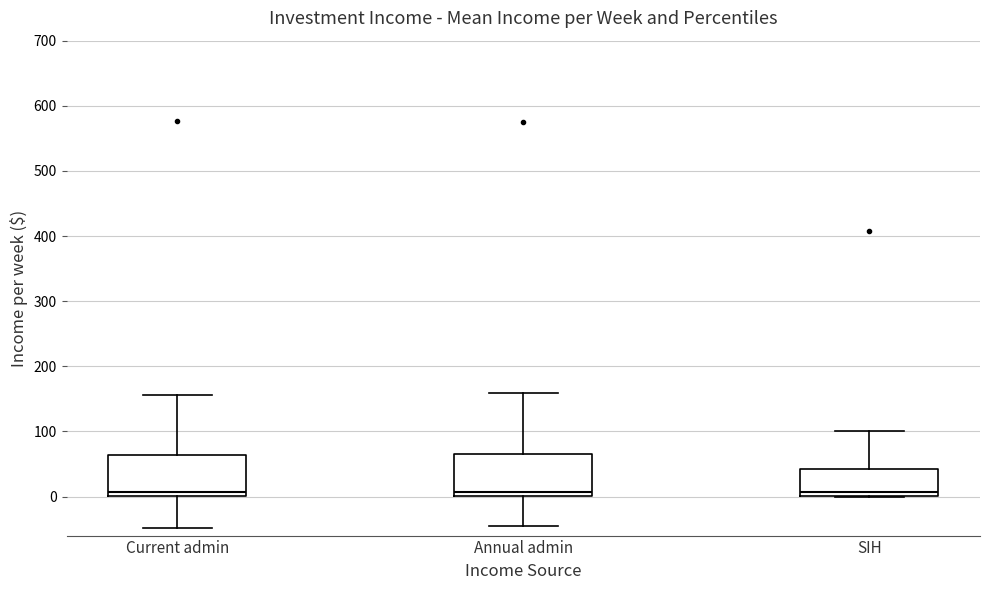

Reading left to right, read every box against the y-axis: the position of its median line, the range the box covers, and the ends of its whiskers. The values are not printed on the chart, so give them approximately, as read against the axis.

Current admin: median 10, box 0 to 60, whiskers -50 to 160
Annual admin: median 10, box 0 to 70, whiskers -50 to 160
SIH: median 10, box 0 to 40, whiskers 0 to 100